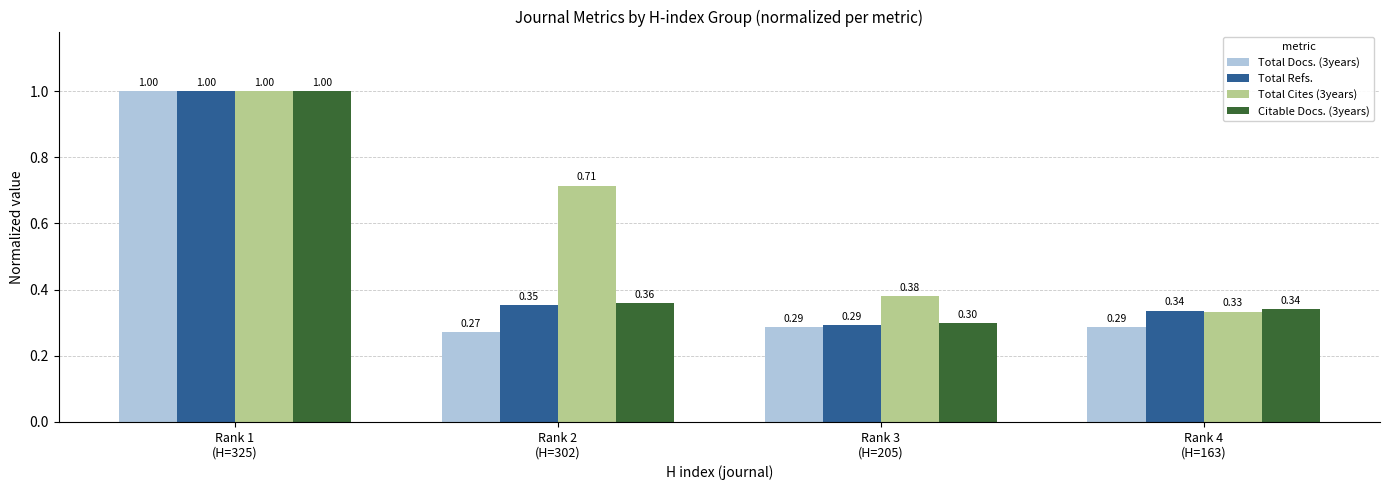

What is the total value across all series at Rank 4
(H=163)?

1.3